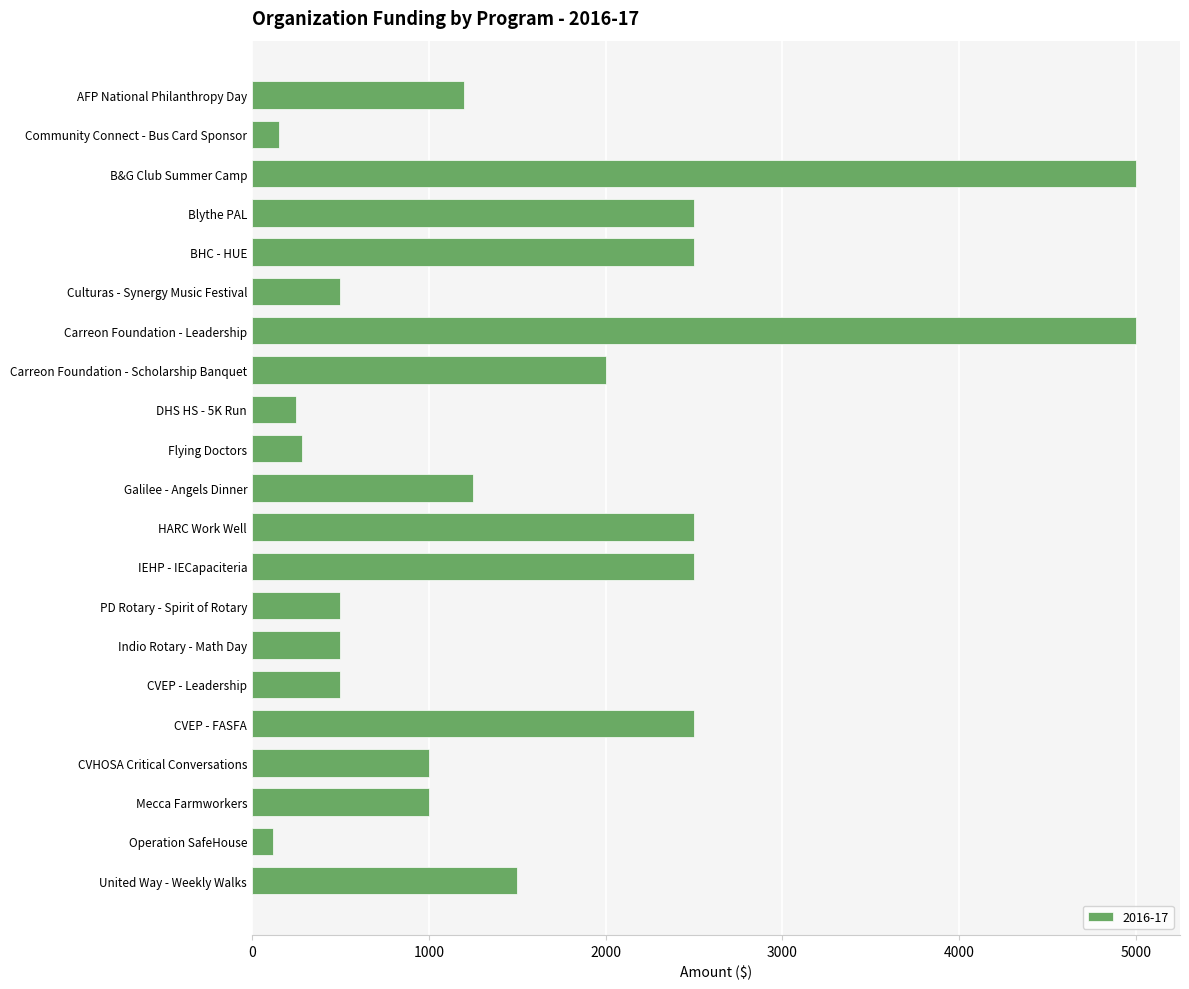

What is the label of the 16th bar from the top?

CVEP - Leadership